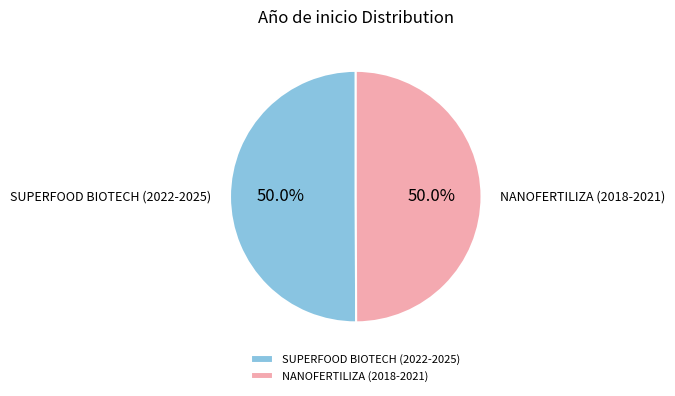

Combined, do NANOFERTILIZA (2018-2021) and SUPERFOOD BIOTECH (2022-2025) account for over 50%?

Yes